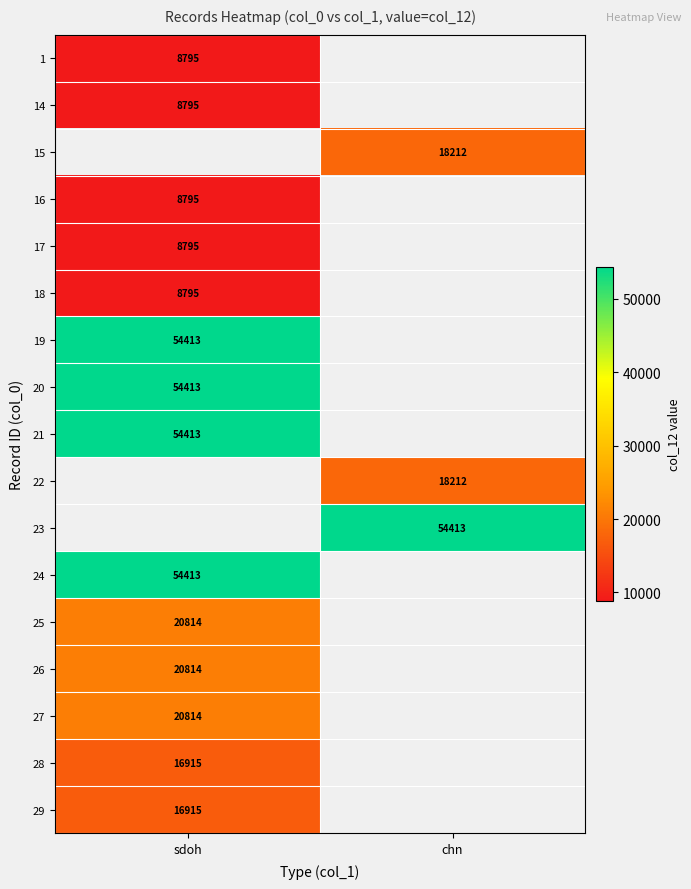

Is it true that 17 equals 5506 at sdoh?

False